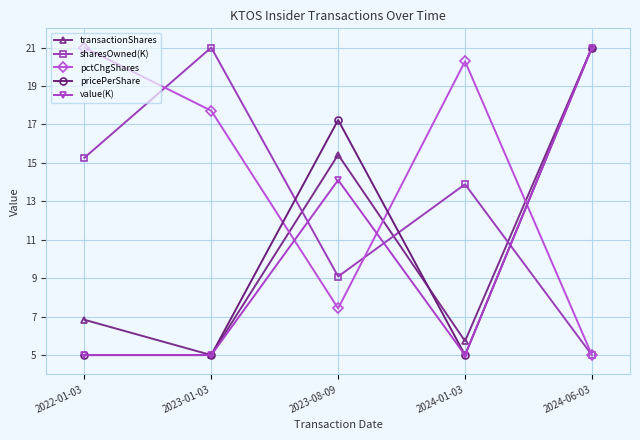

How many categories are shown in the chart?

5